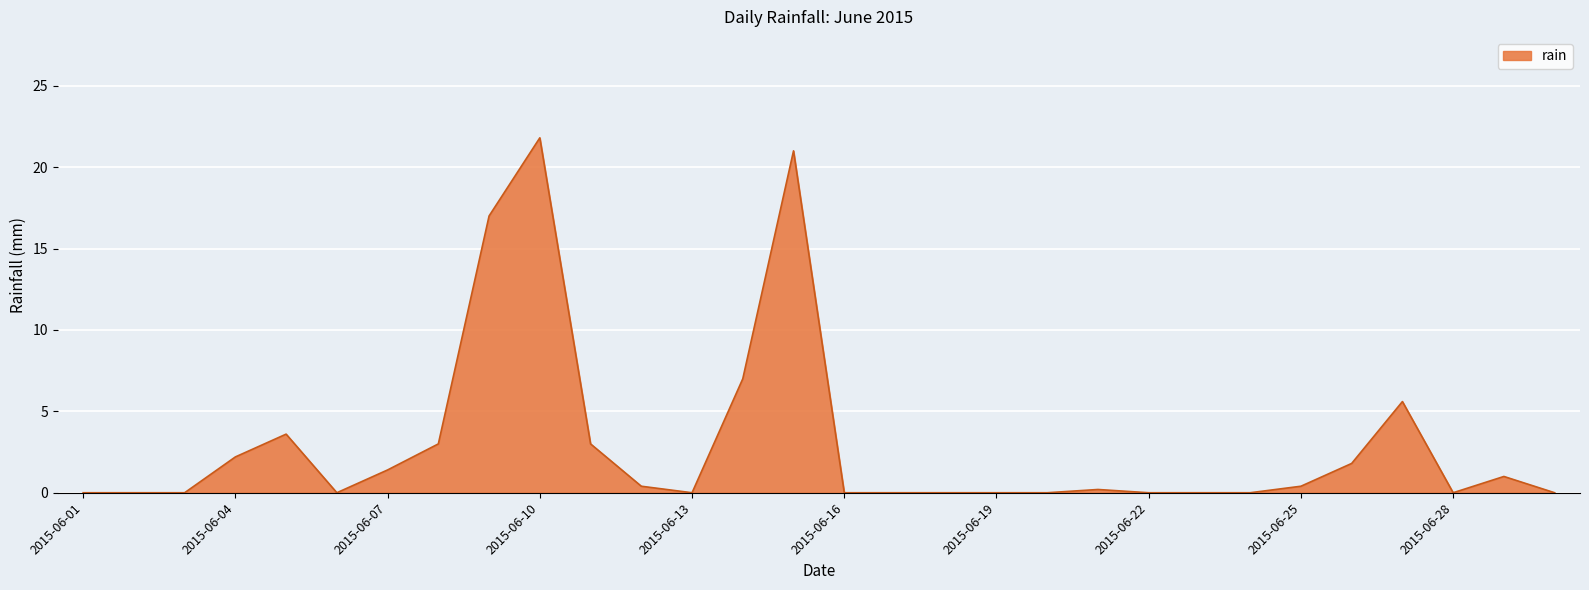

What is the greatest value displayed?

21.8